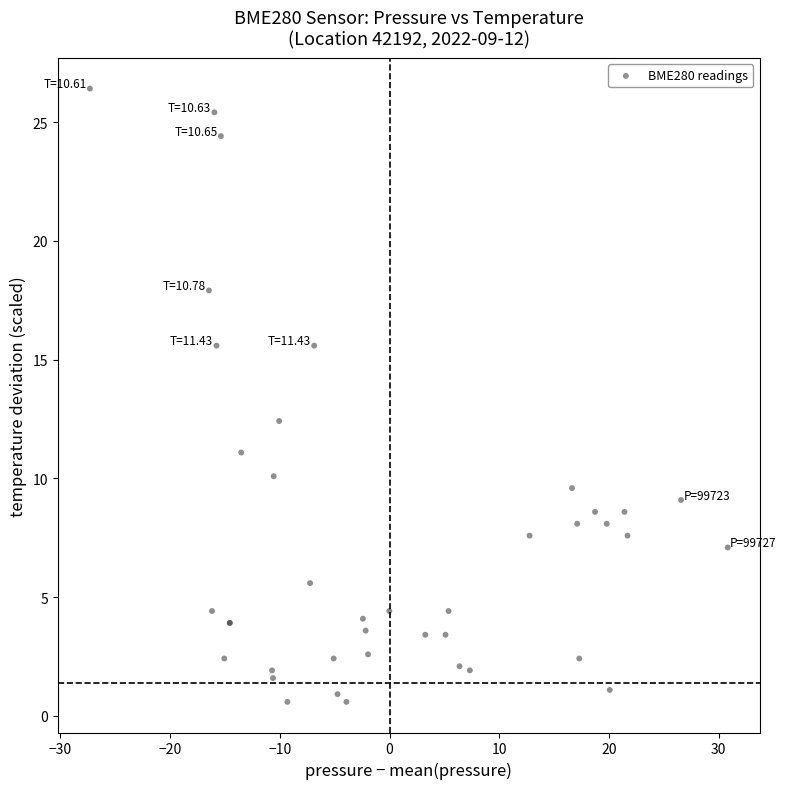

What Y value in the scatter plot is closest to 13?

12.4